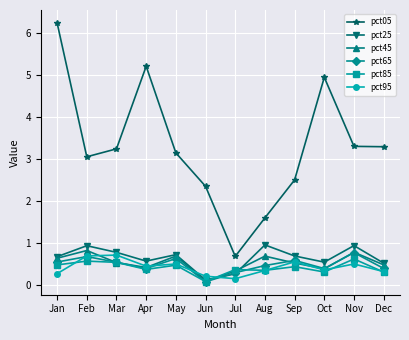

Which series ends up on top after the final intersection of pct45 and pct65?

pct45